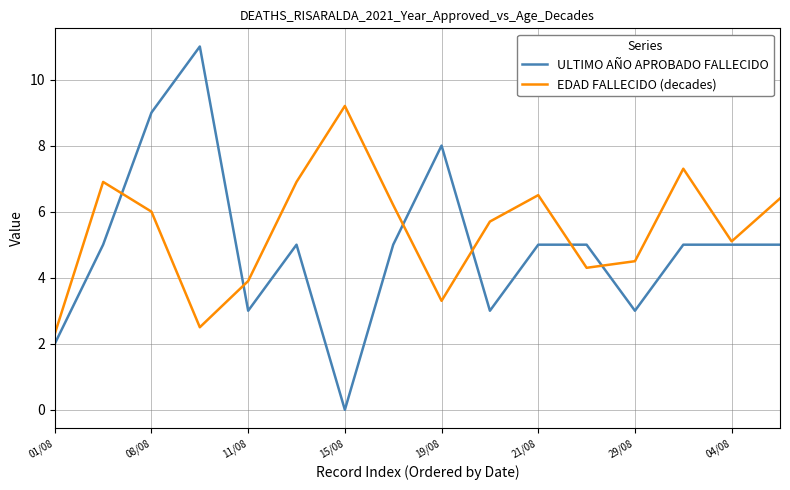

Reading left to right, list all the values displayed in this chart.

ULTIMO AÑO APROBADO FALLECIDO: 2.0	5.0	9.0	11.0	3.0	5.0	0.0	5.0	8.0	3.0	5.0	5.0	3.0	5.0	5.0	5.0
EDAD FALLECIDO (decades): 2.3	6.9	6.0	2.5	3.9	6.9	9.2	6.2	3.3	5.7	6.5	4.3	4.5	7.3	5.1	6.4